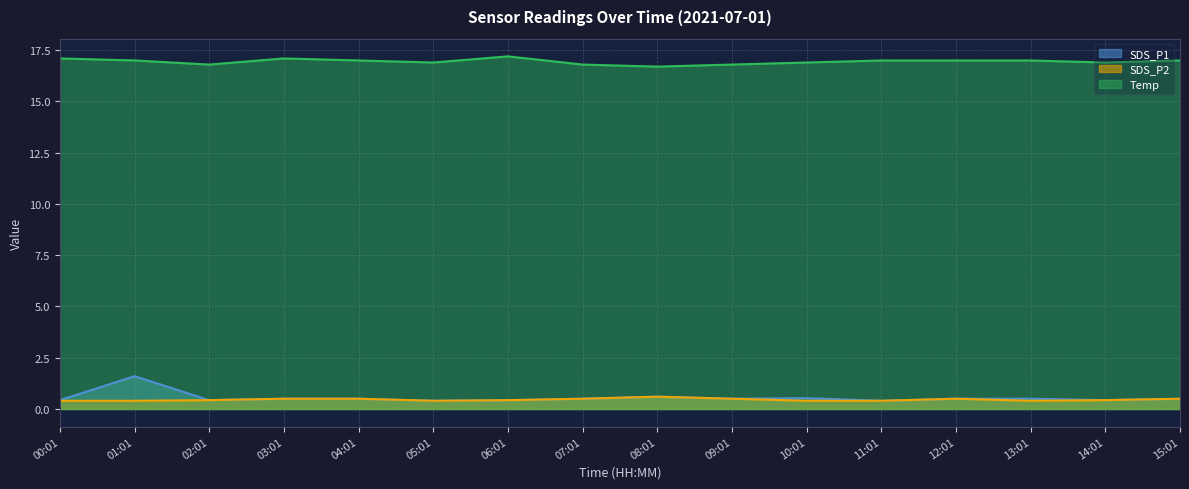

Which series changed the most between 10:01 and 11:01?

SDS_P1